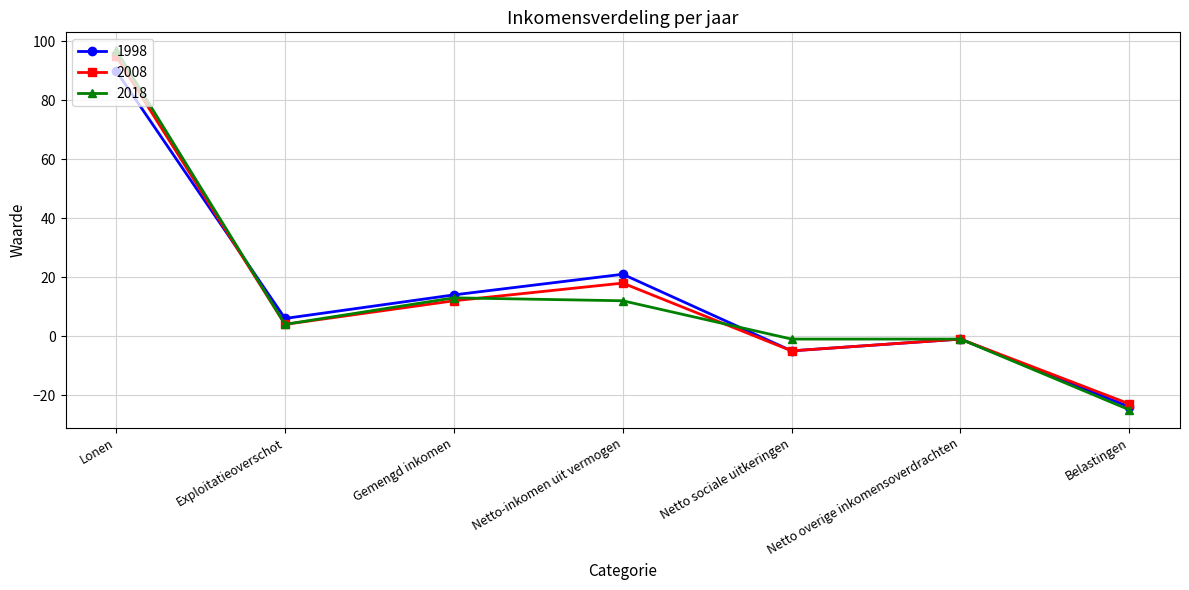

What value does the 2008 series have at Belastingen?

-23